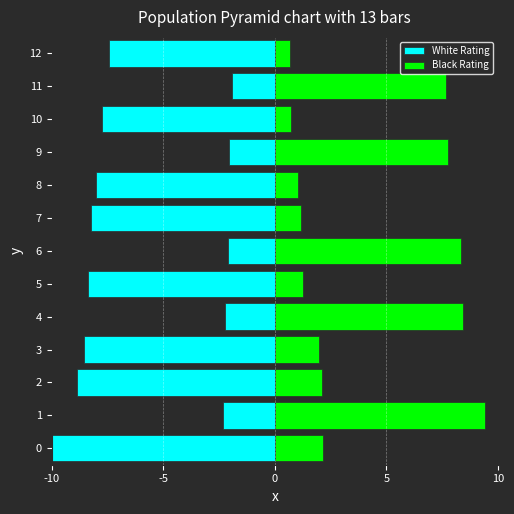

The value of White Rating at 7 is -8.2. True or false?

True